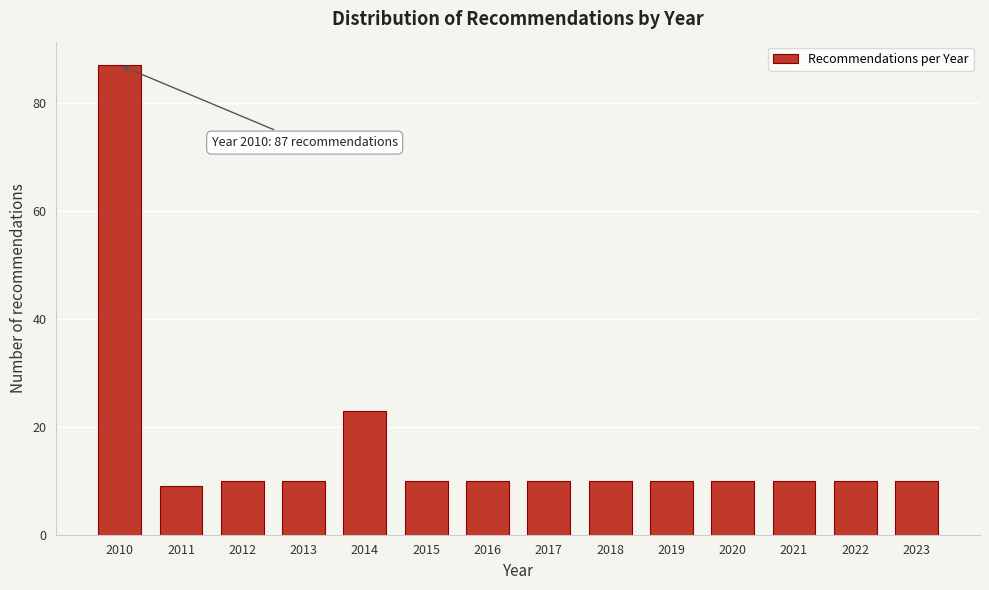

Reading left to right, what are all the values shown in this chart?

2010=87	2011=9	2012=10	2013=10	2014=23	2015=10	2016=10	2017=10	2018=10	2019=10	2020=10	2021=10	2022=10	2023=10